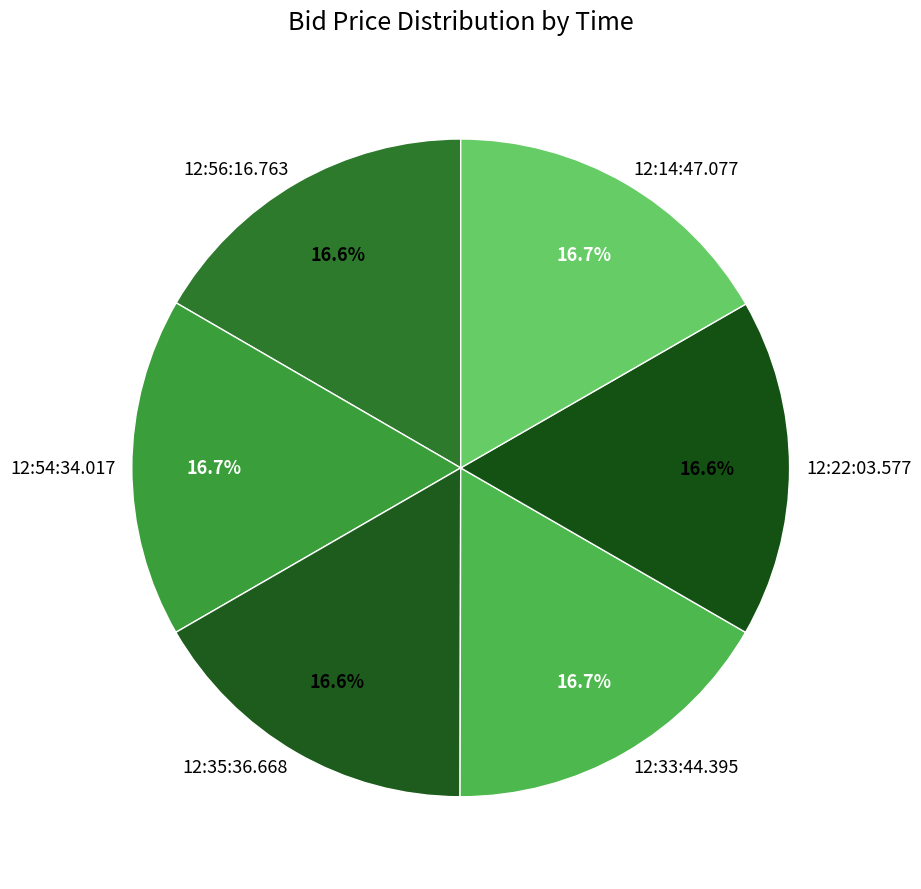

Is 12:14:47.077 the majority of the pie?

No